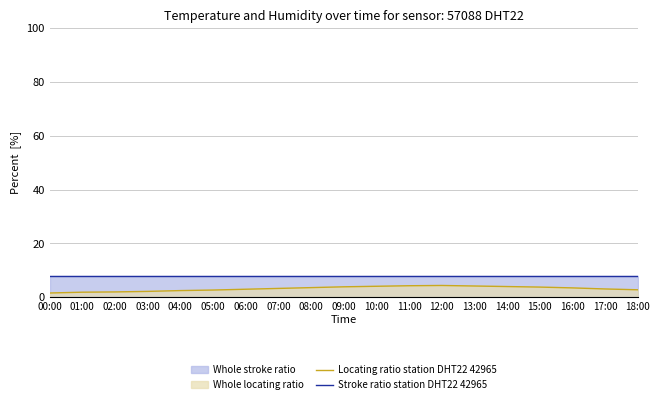

True or false: Locating ratio station DHT22 42965 and Stroke ratio station DHT22 42965 intersect in this chart.

False